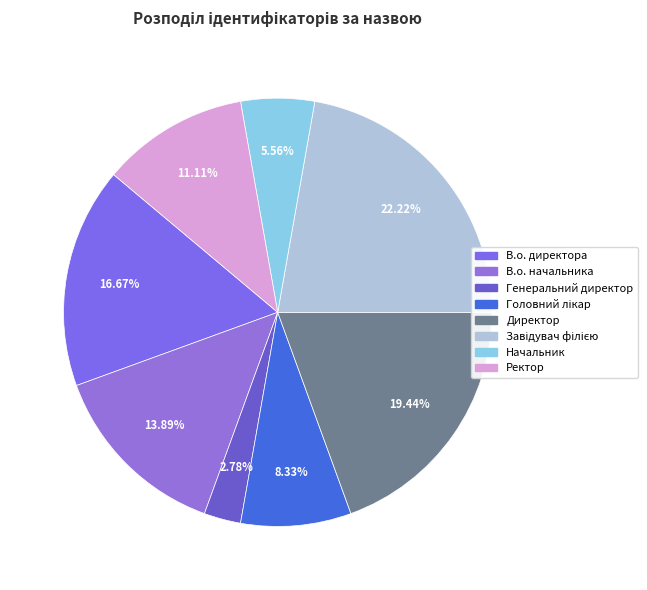

Is В.о. директора the majority of the pie?

No